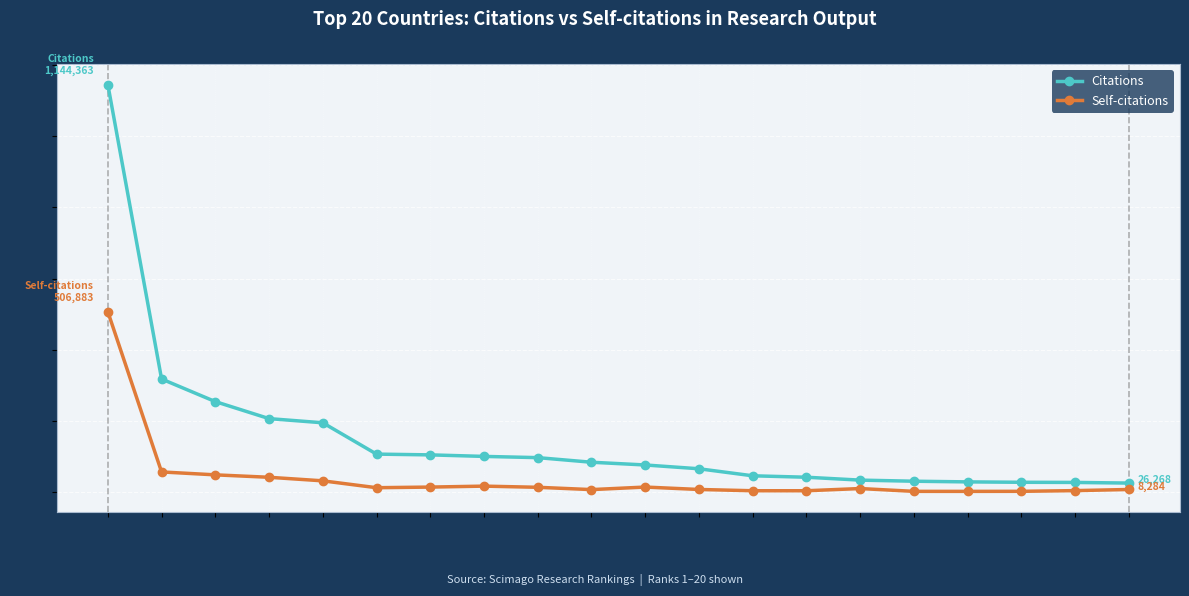

Rank the series at 17 from highest to lowest value.

Citations, Self-citations